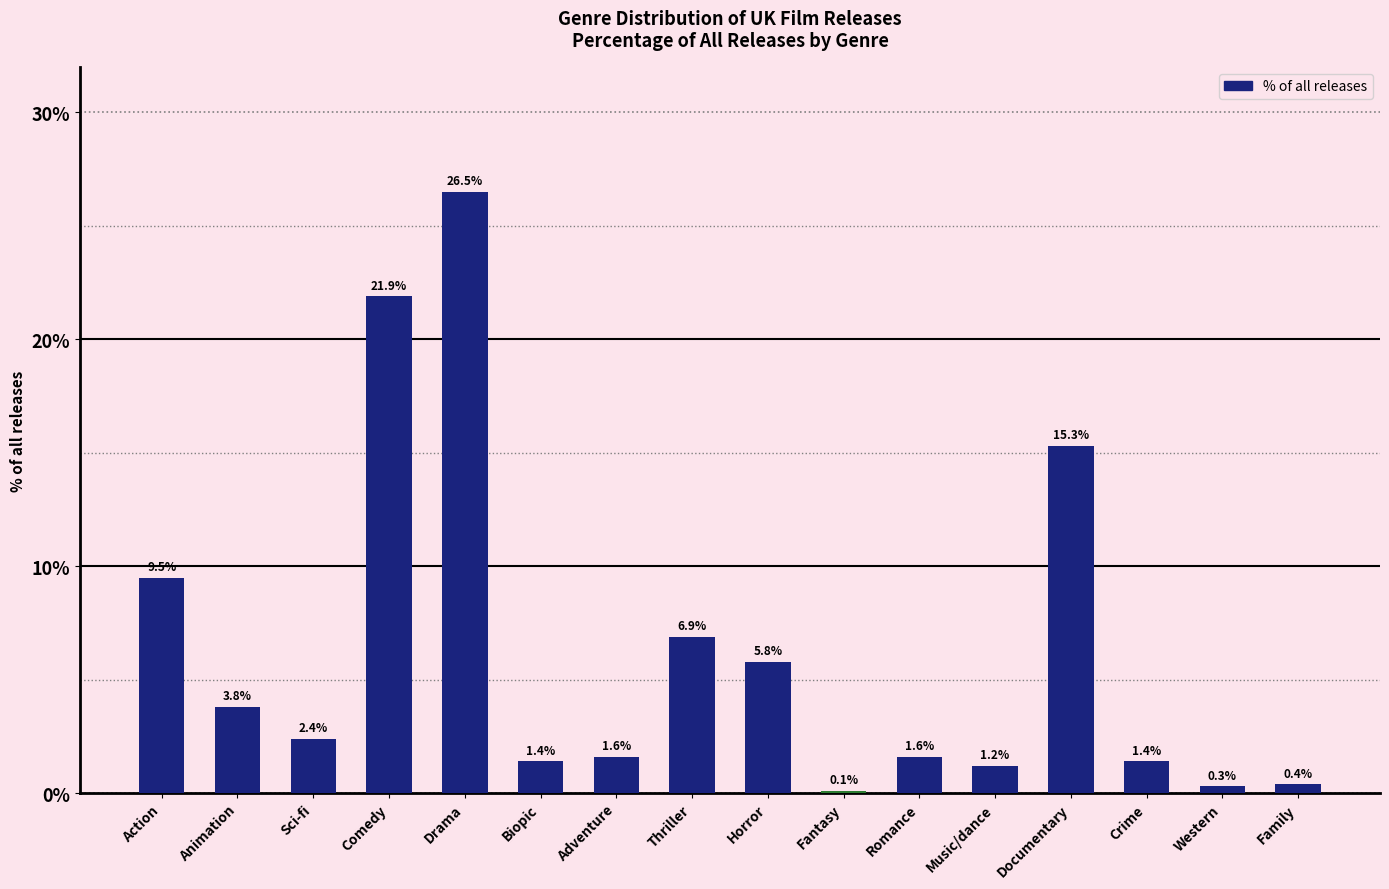

Reading right to left, extract all data points from this chart.

Family=0.4	Western=0.3	Crime=1.4	Documentary=15.3	Music/dance=1.2	Romance=1.6	Fantasy=0.1	Horror=5.8	Thriller=6.9	Adventure=1.6	Biopic=1.4	Drama=26.5	Comedy=21.9	Sci-fi=2.4	Animation=3.8	Action=9.5